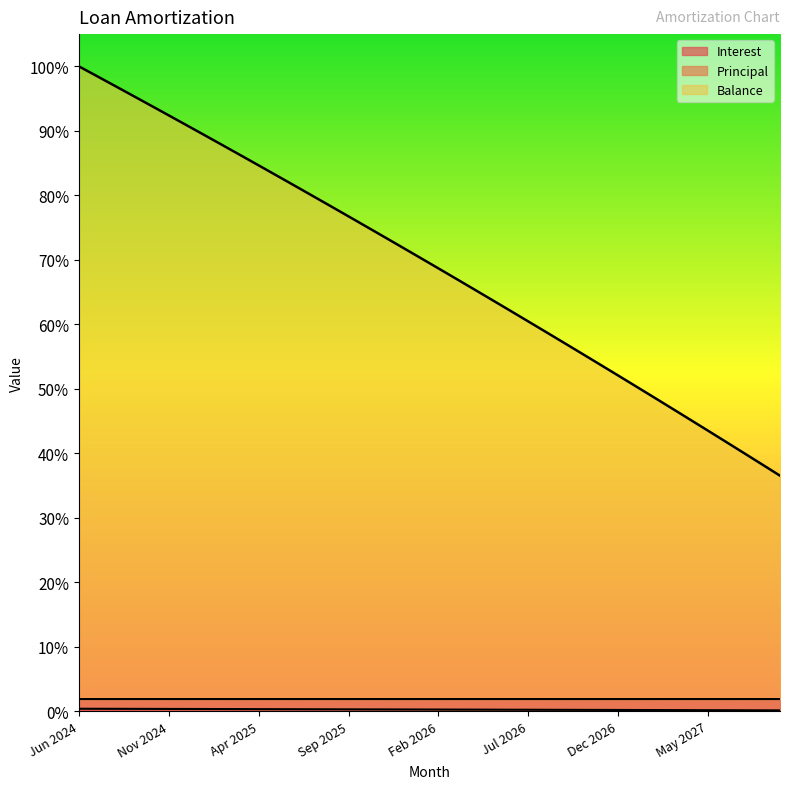

True or false: Principal and Interest intersect in this chart.

False